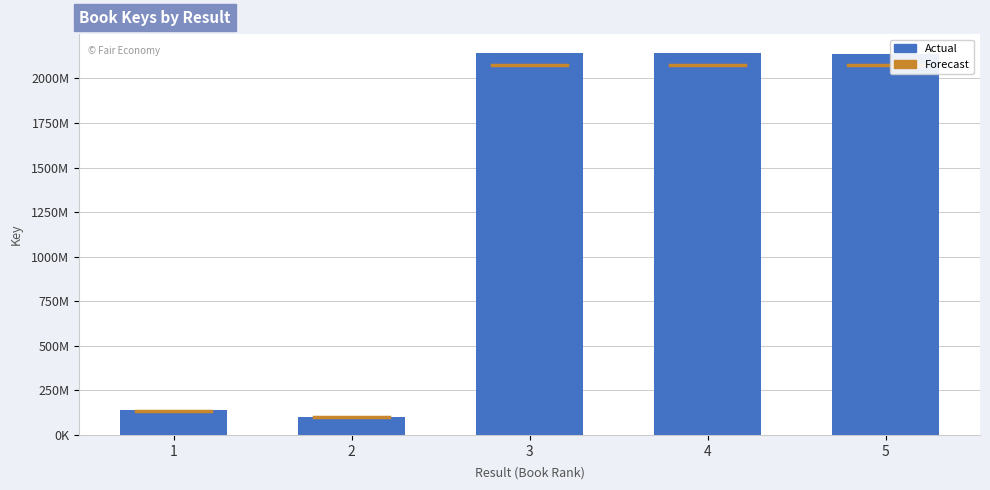

What is the difference between the second highest and minimum values?

2039759155